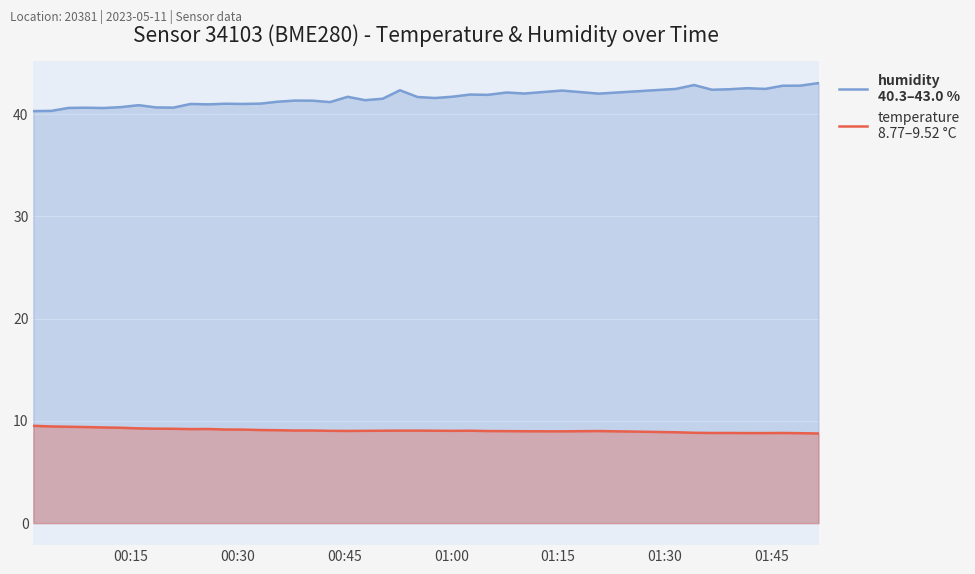

Does the chart display data point markers on the line(s)?

No